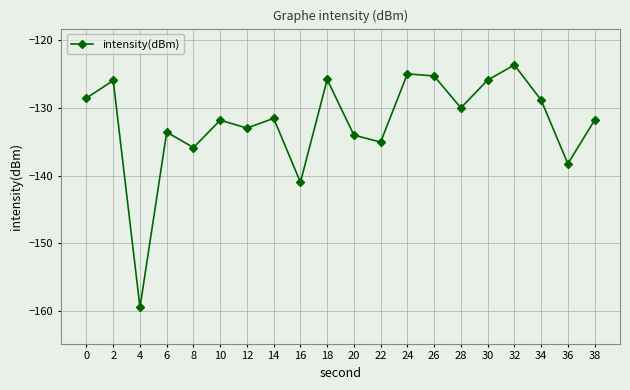

True or false: there are more than 0 points higher than both neighbors.

True